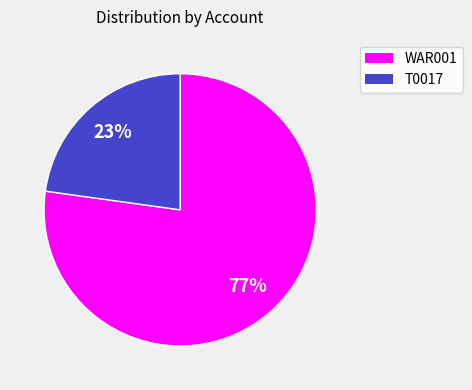

True or false: WAR001 accounts for 77% of the total.

True